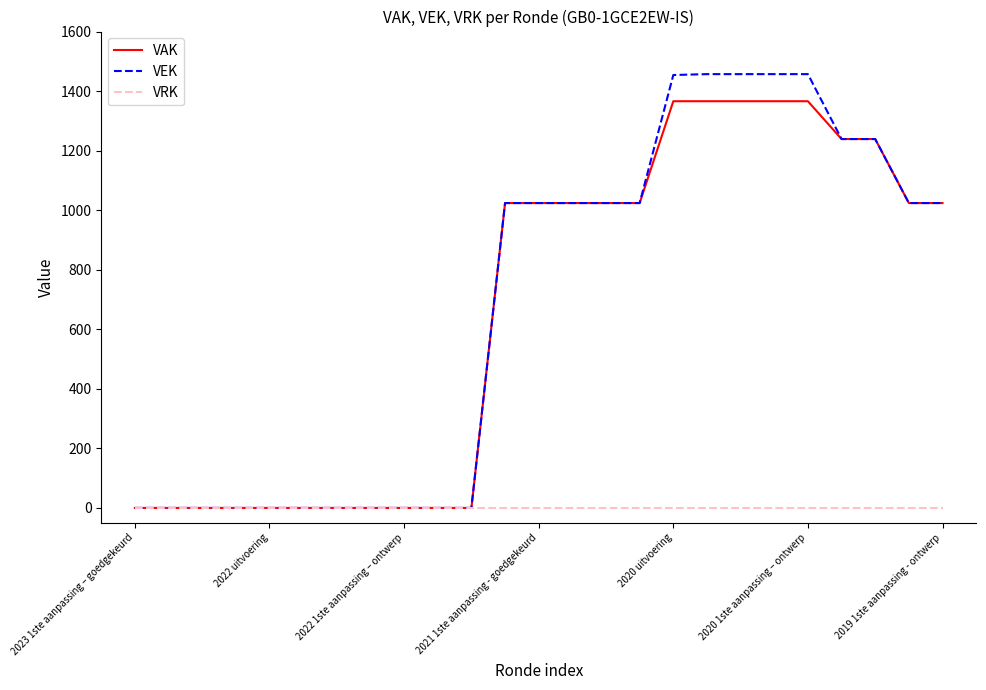

What is the maximum value for VEK?

1457